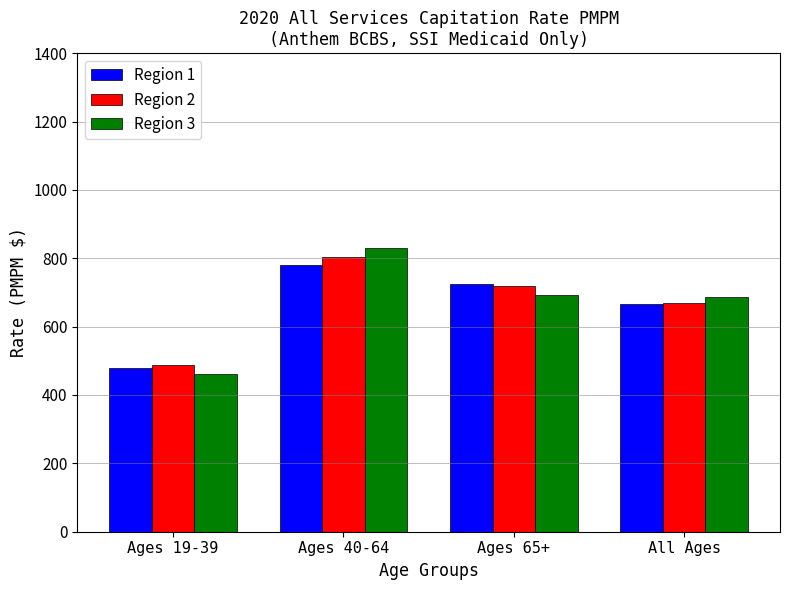

How many bars are there in each group?

3